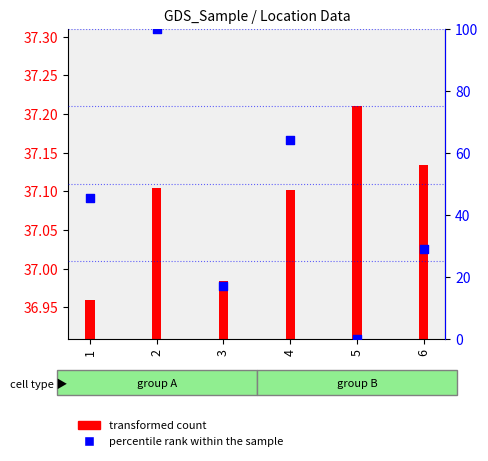

Between 2 and 1, which is larger?

2